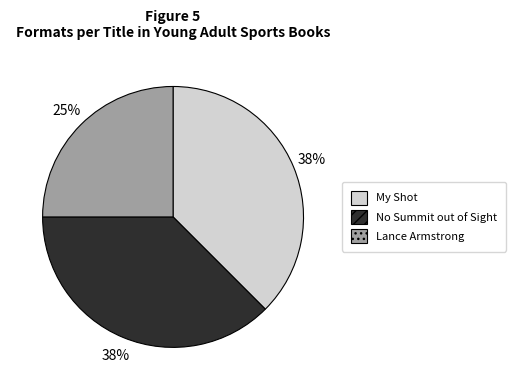

To the nearest percent, what is the combined percentage of My Shot and No Summit out of Sight?

75%